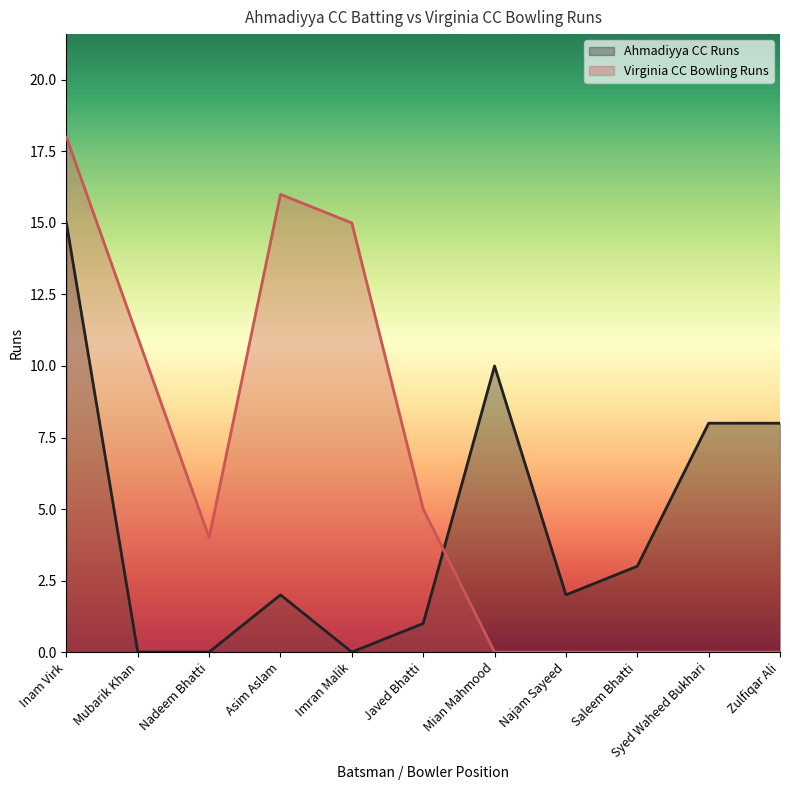

Between Nadeem Bhatti and Mian Mahmood, which series saw the biggest shift?

Ahmadiyya CC Runs